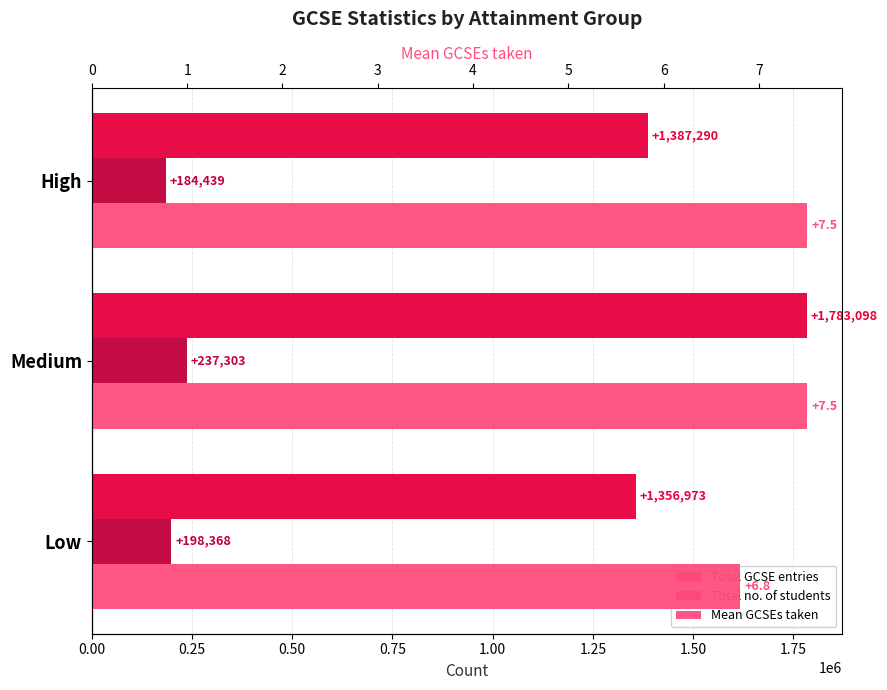

How many data points in Total GCSE entries are less than 1387290?

1